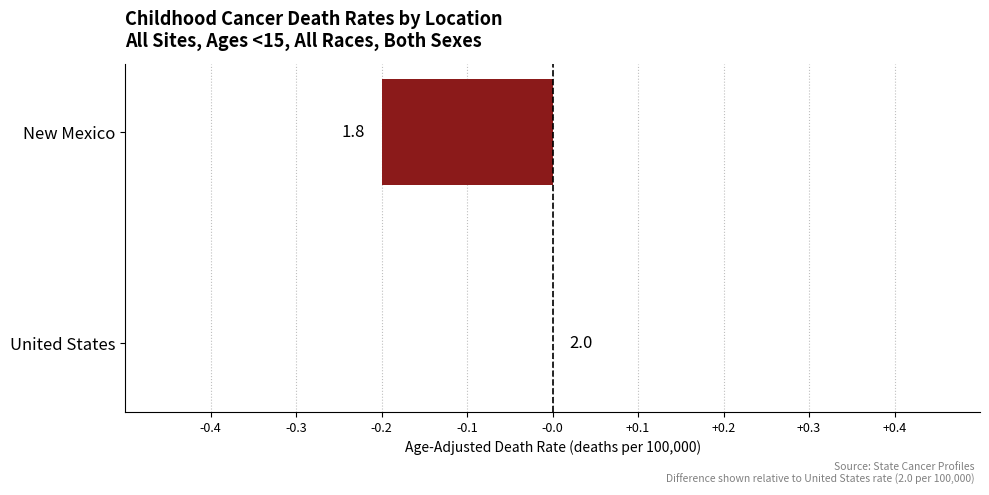

Are the bars horizontal?

Yes